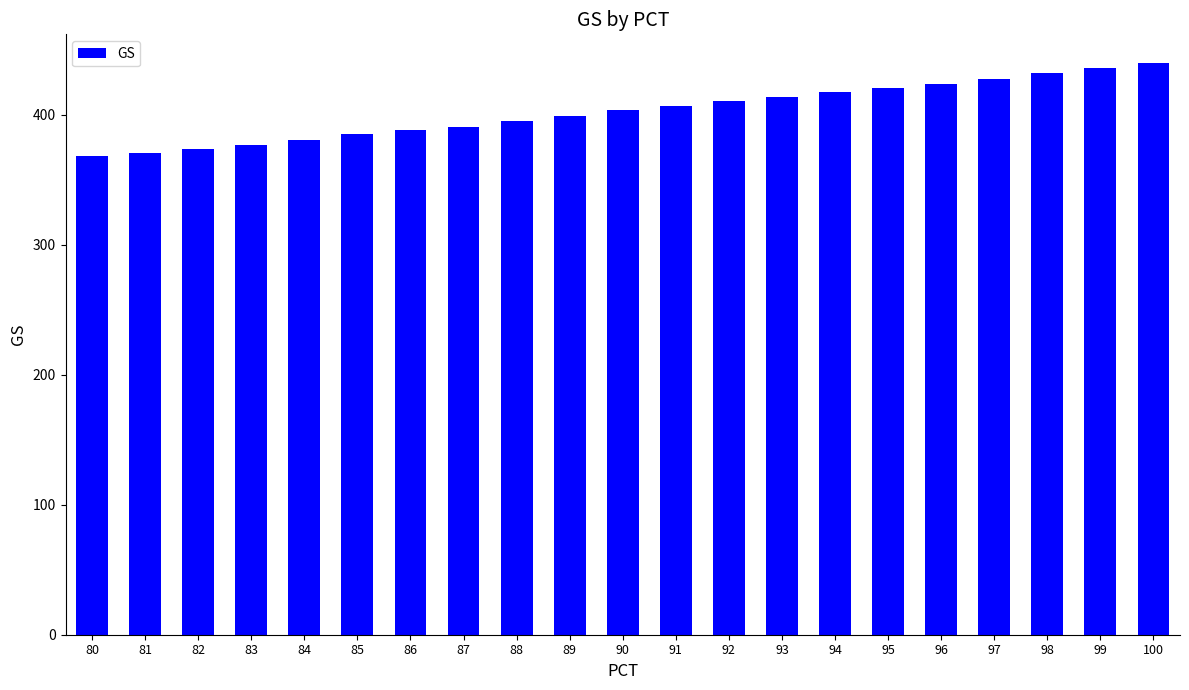

What is the maximum value shown in the chart?

440